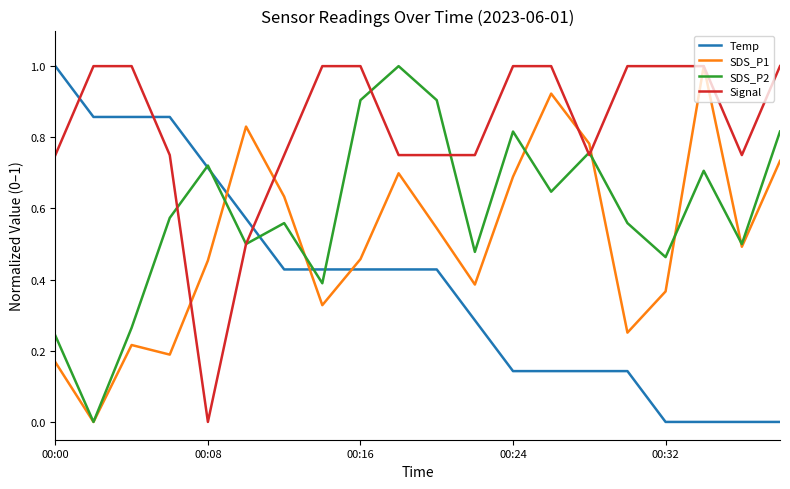

What is the sum of all SDS_P1 values?

10.1